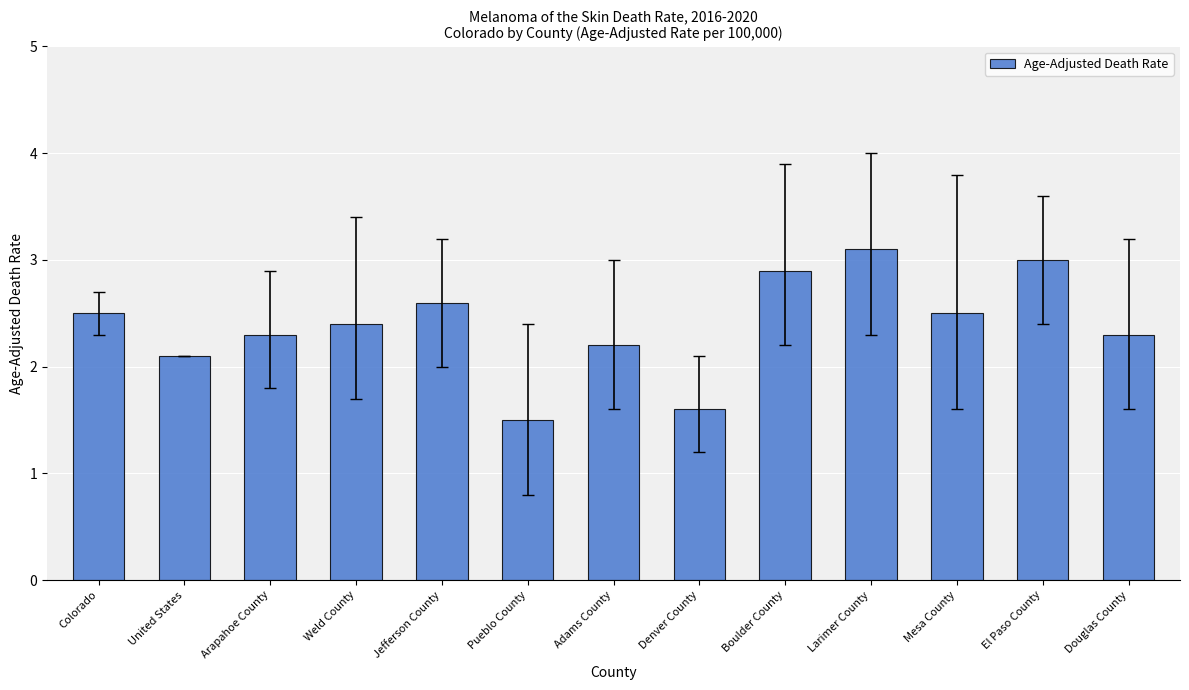

The value at Weld County is 1.4. True or false?

False